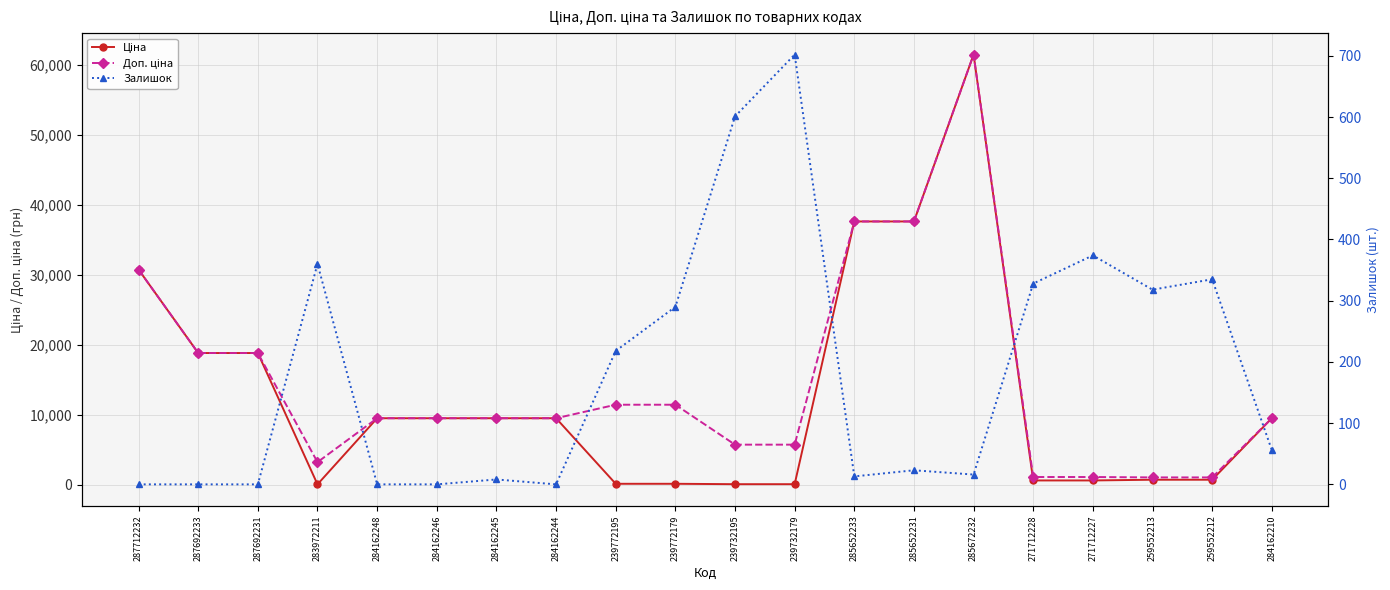

Which series has the largest range (max minus min)?

Ціна